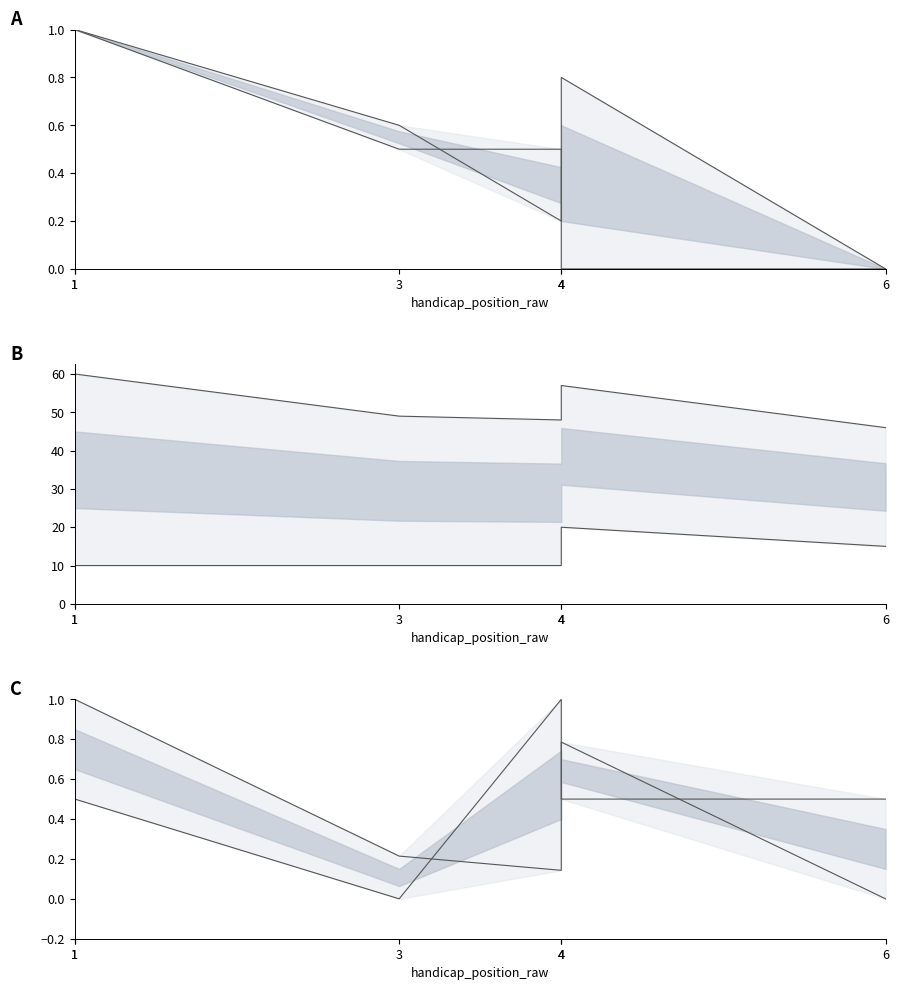

What is the highest value of the round_total_score series?

1.0